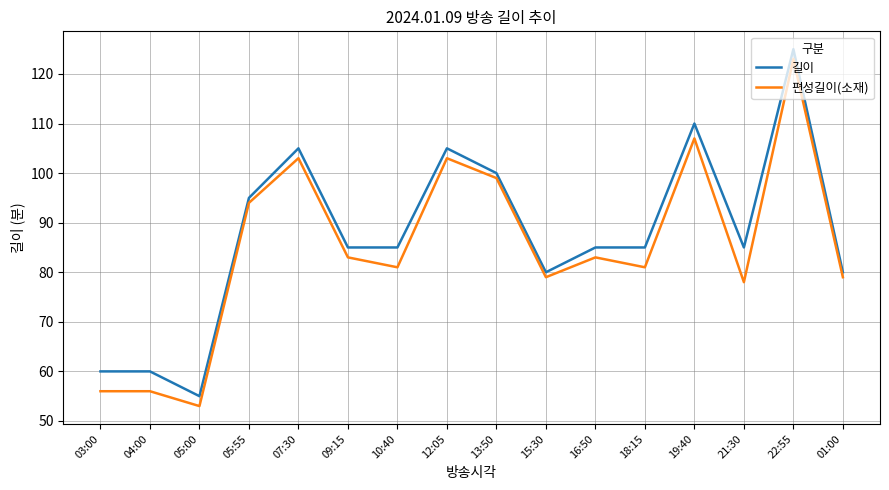

Is it true that 편성길이(소재) equals 184 at 19:40?

False